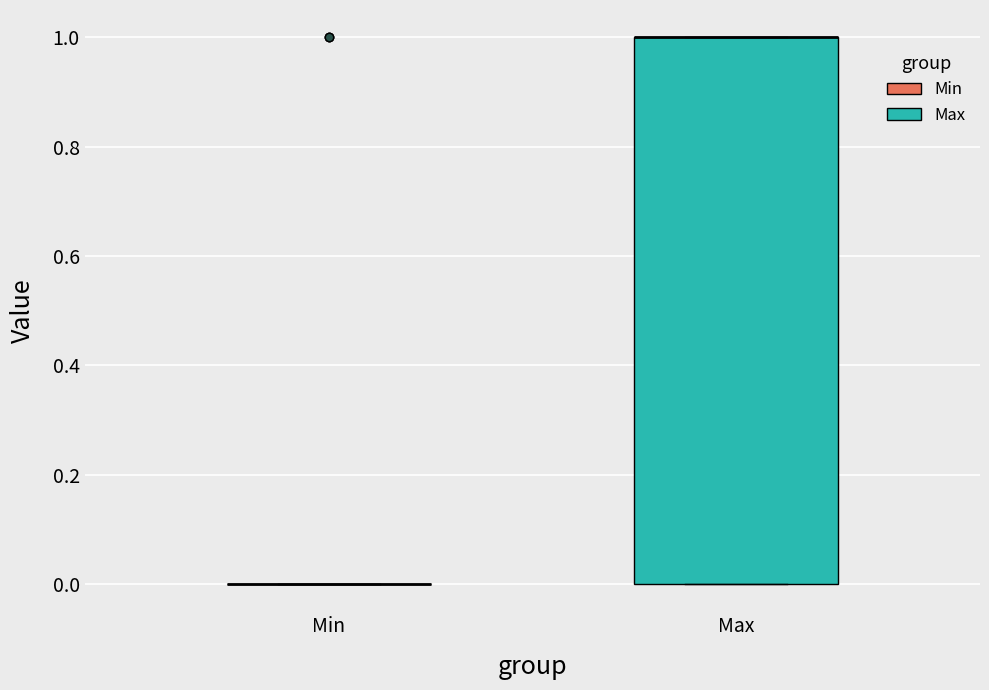

Reading left to right, transcribe this box plot: for each box, give where its median line is, the range the box spans, and where its two whiskers end, as read against the y-axis. The values are not printed on the chart, so give them approximately, as read against the axis.

Min: box collapsed to a line at 0, whiskers 0 to 0
Max: median 1 (drawn on the box's upper edge), box 0 to 1, whiskers 0 to 1